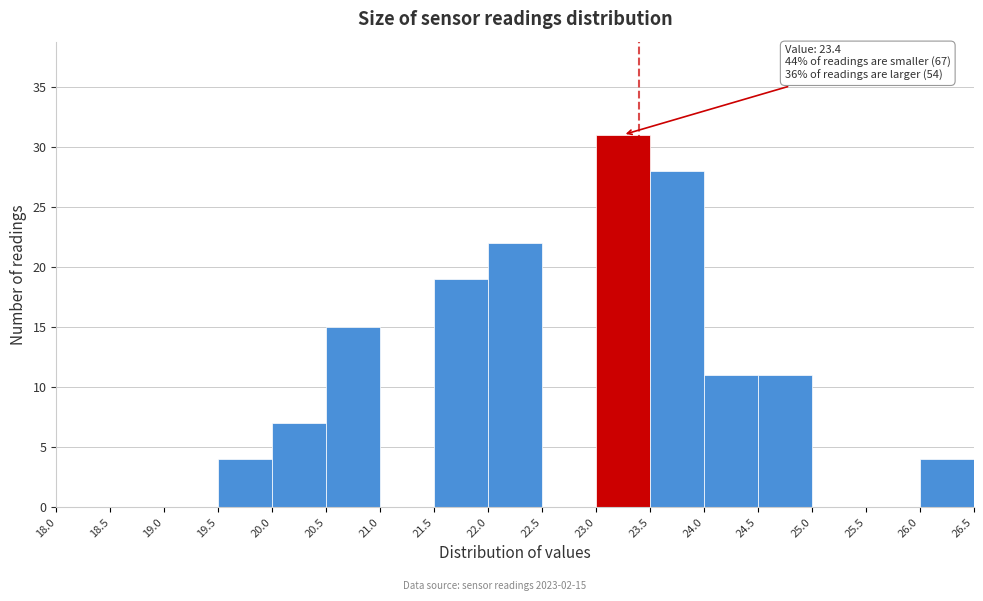

Over which range of the x-axis is the bar tallest?

23.0 to 23.5